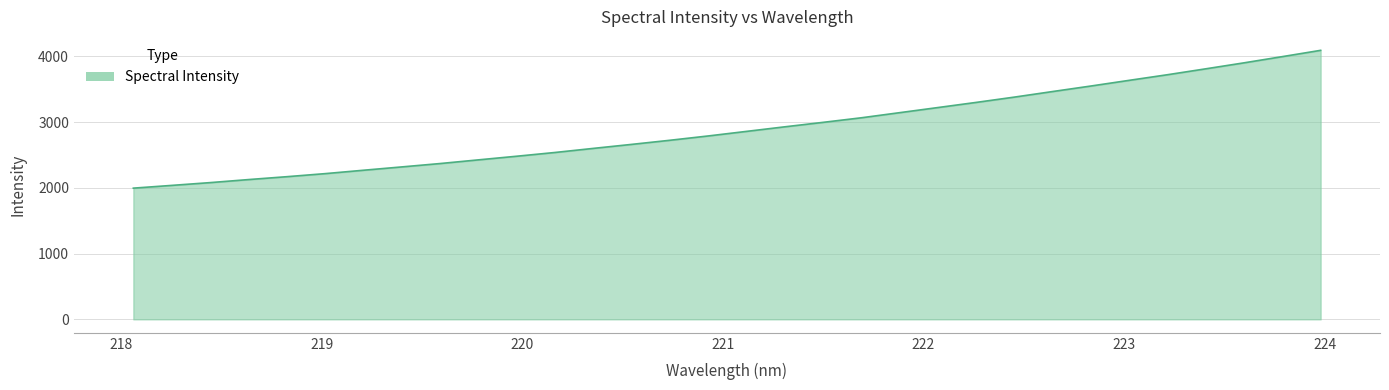

What is the minimum value shown in the chart?

1995.5